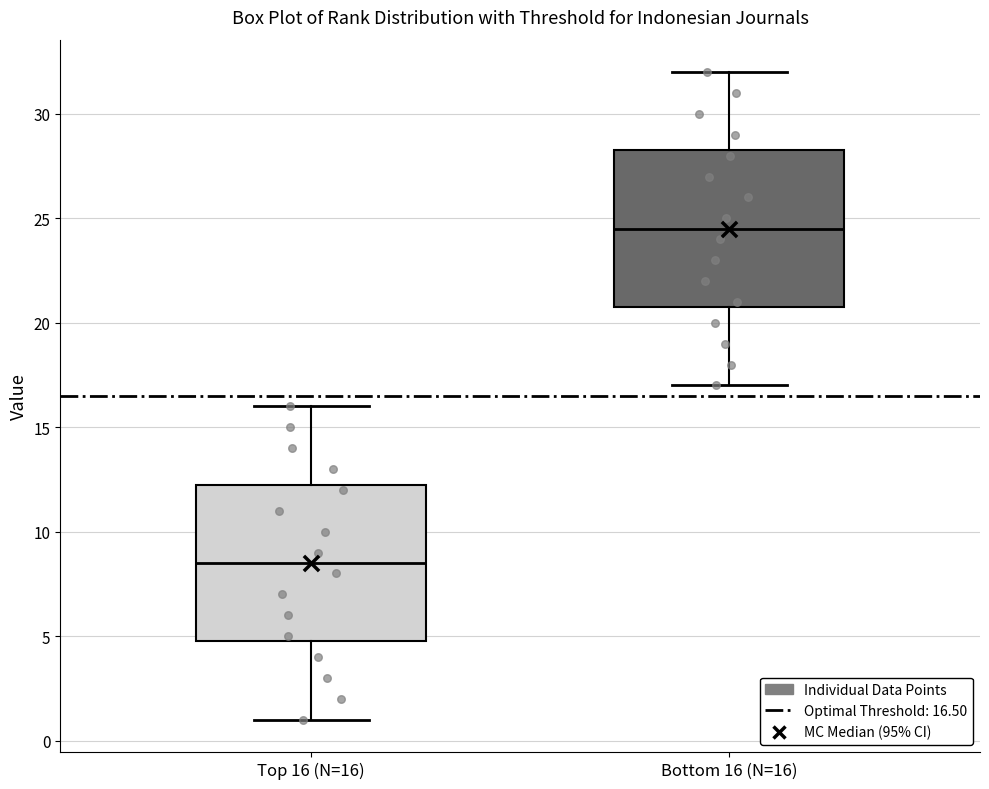

Which box's median line is the highest?

Bottom 16 (N=16)